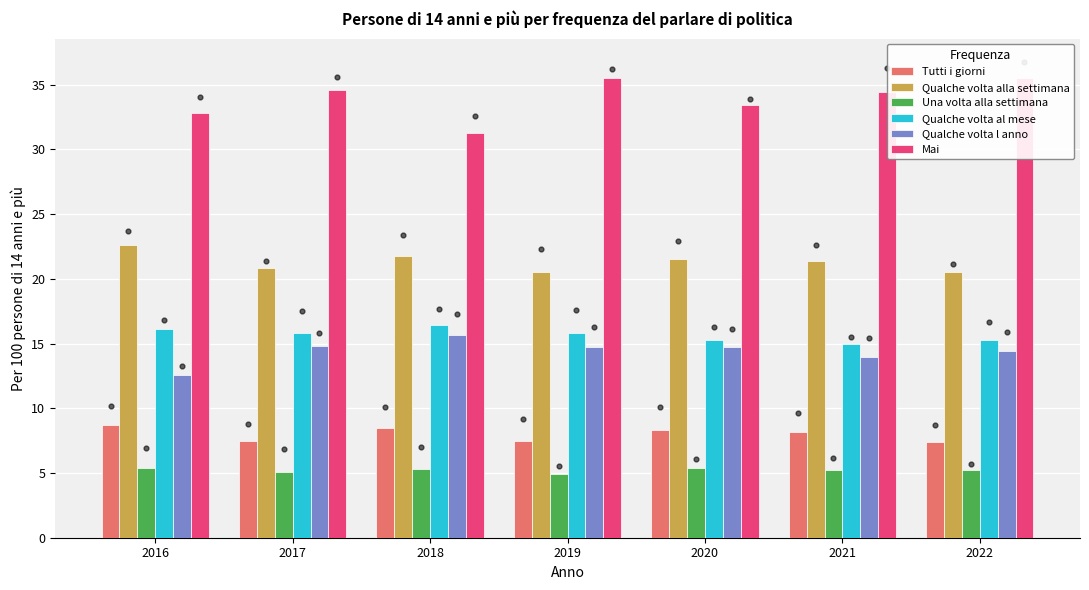

Which series contains the highest Y value?

Mai